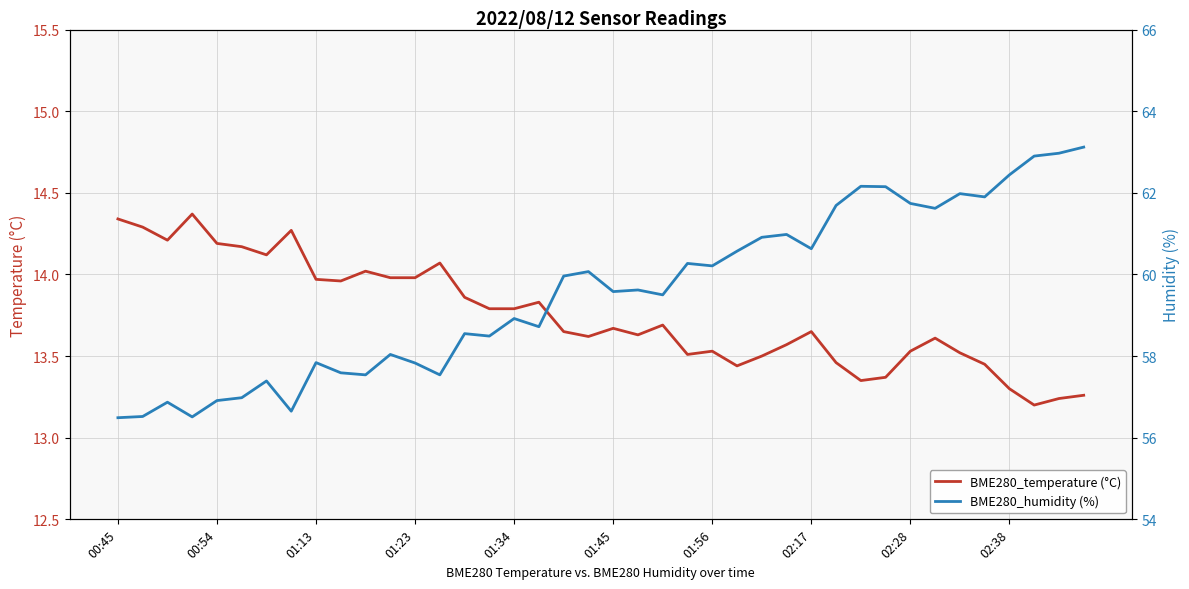

True or false: BME280_temperature (°C) and BME280_humidity (%) cross at least once.

False